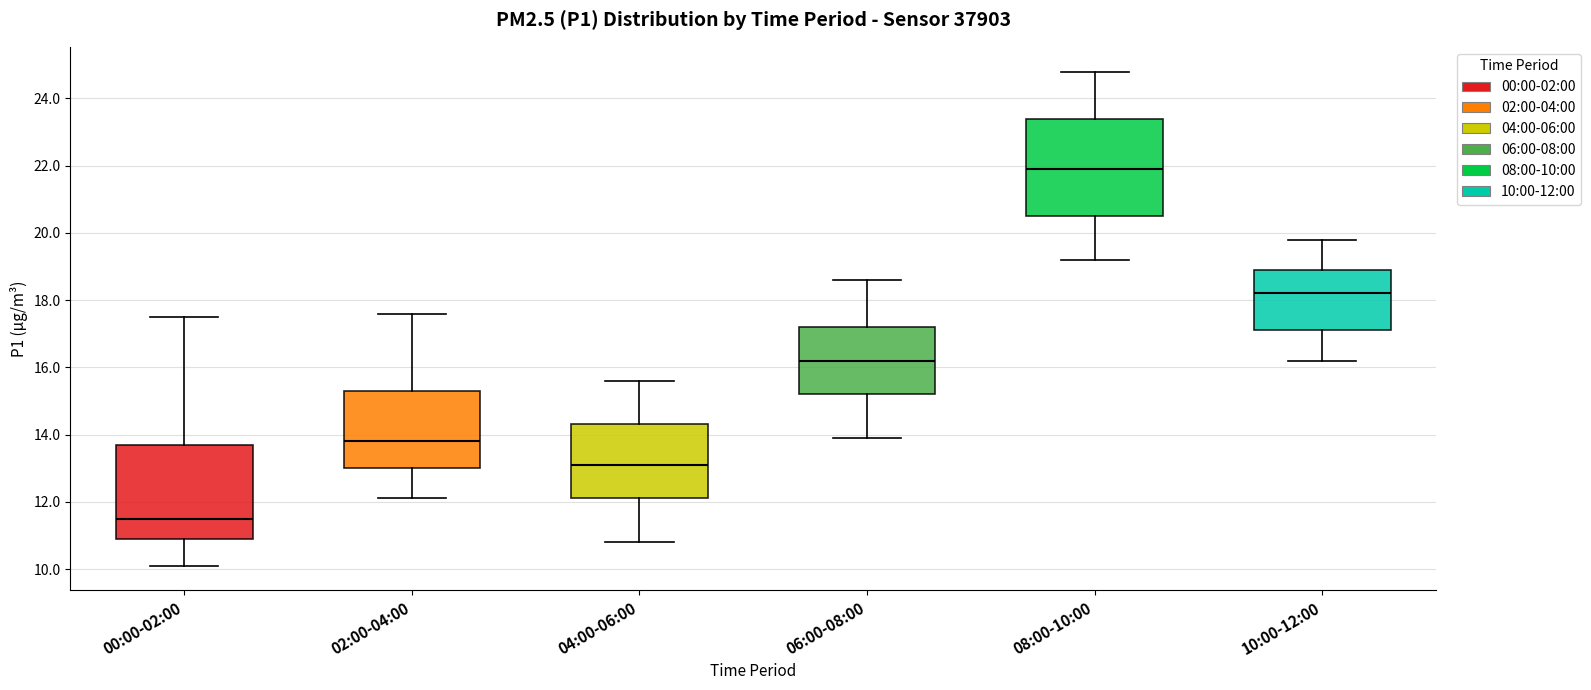

Reading left to right, read every box against the y-axis: the position of its median line, the range the box covers, and the ends of its whiskers. The values are not printed on the chart, so give them approximately, as read against the axis.

00:00-02:00: median 11.6, box 11.0 to 13.8, whiskers 10.2 to 17.6
02:00-04:00: median 13.8, box 13.0 to 15.4, whiskers 12.2 to 17.6
04:00-06:00: median 13.2, box 12.2 to 14.4, whiskers 10.8 to 15.6
06:00-08:00: median 16.2, box 15.2 to 17.2, whiskers 14.0 to 18.6
08:00-10:00: median 22.0, box 20.6 to 23.4, whiskers 19.2 to 24.8
10:00-12:00: median 18.2, box 17.2 to 19.0, whiskers 16.2 to 19.8